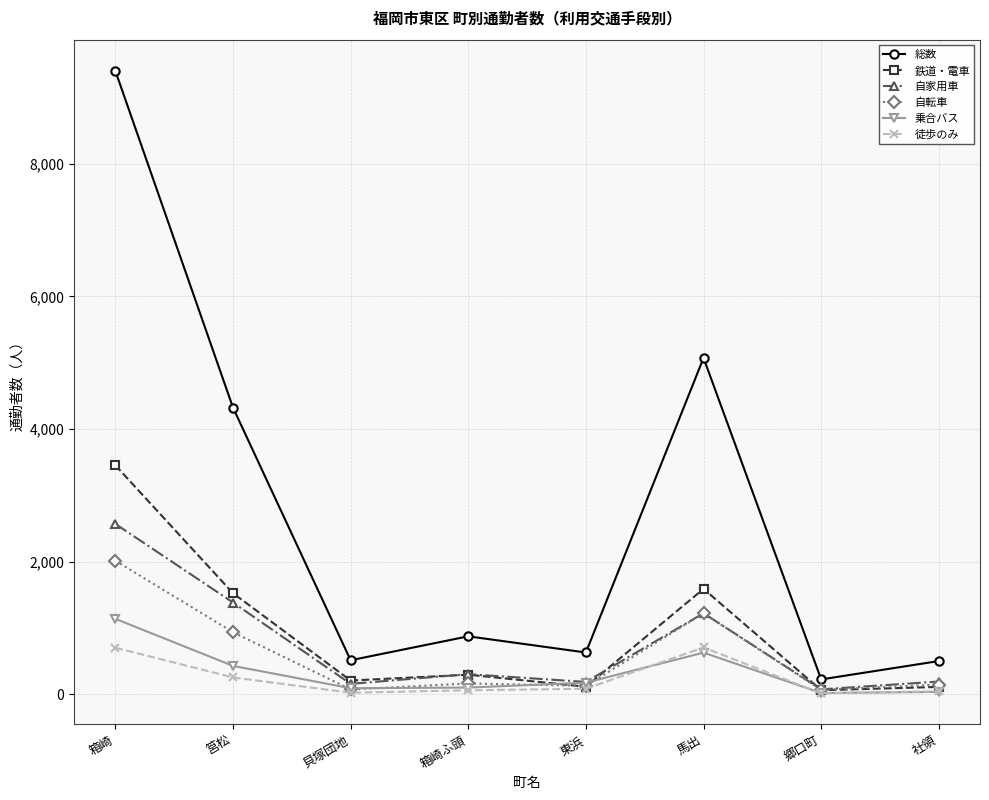

What is the difference between the 自家用車 values at 馬出 and 東浜?

1036